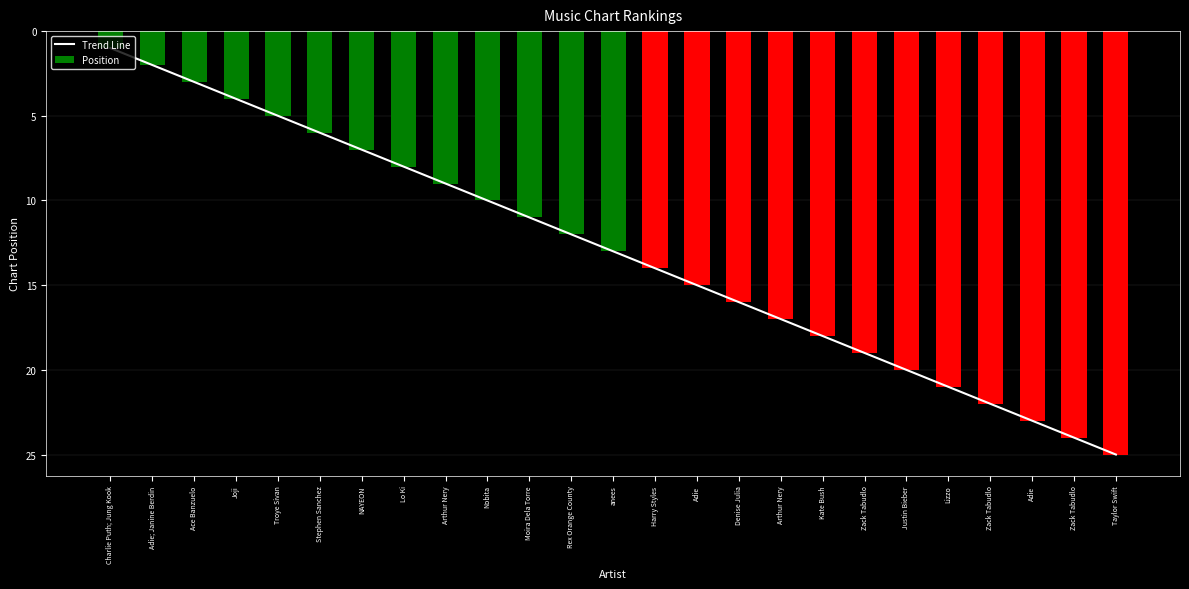

What is the label of the 23rd bar from the right?

Ace Banzuelo